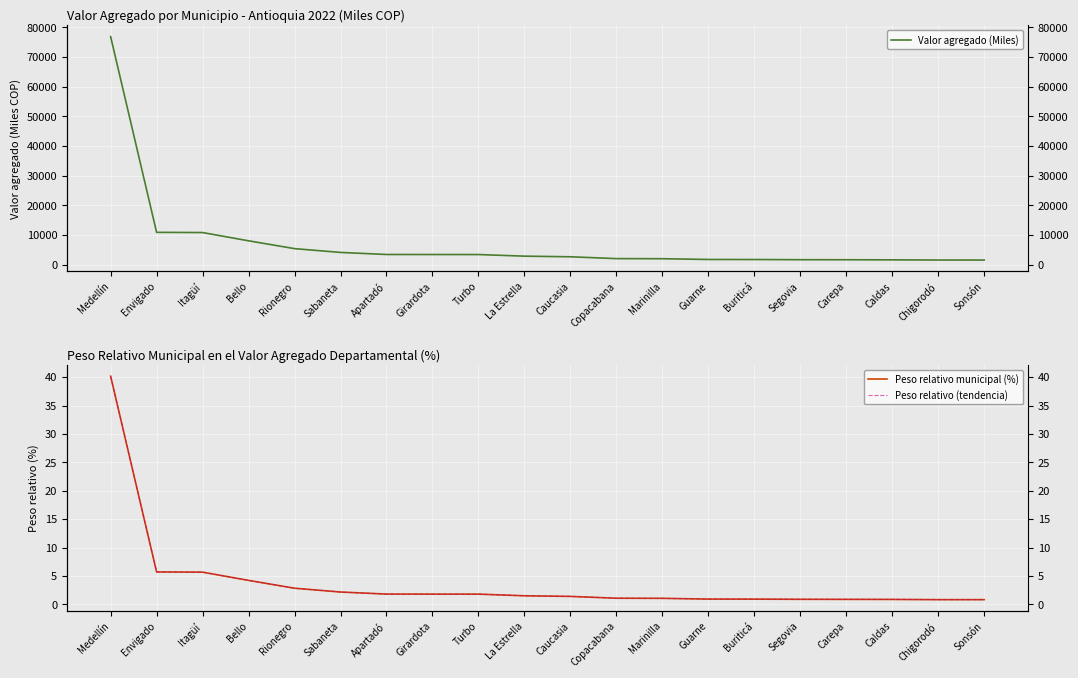

What is the smallest value displayed?

0.8